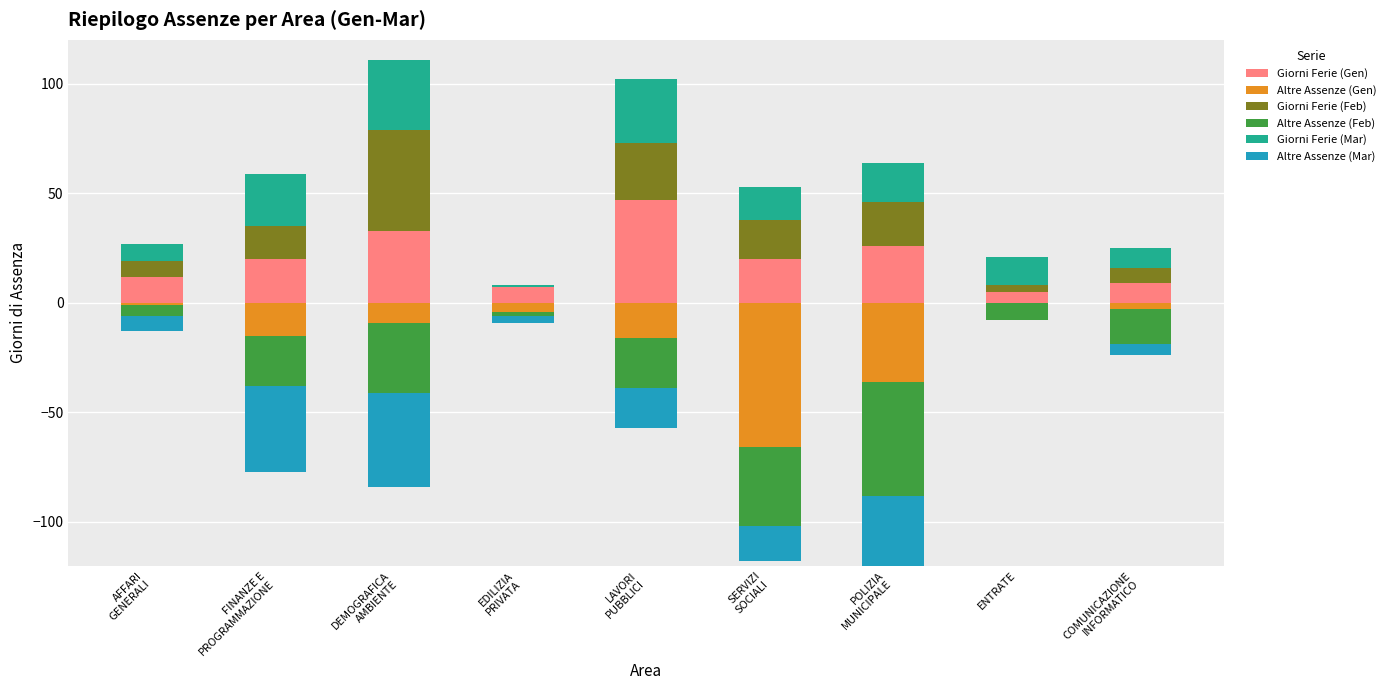

At which label does Altre Assenze (Mar) first exceed -16?

AFFARI
GENERALI